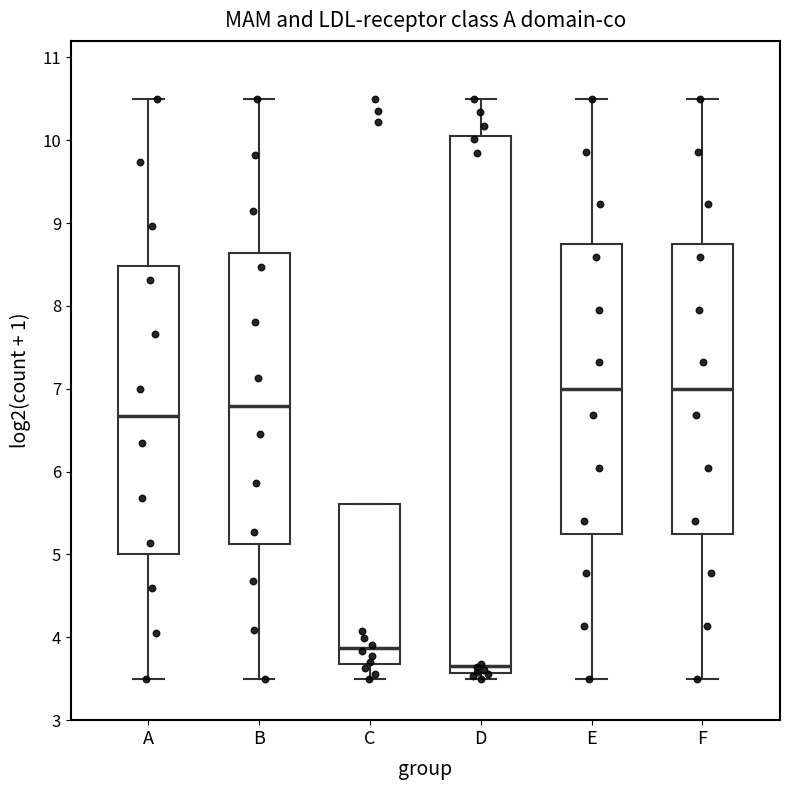

Which box's median line is the lowest?

D